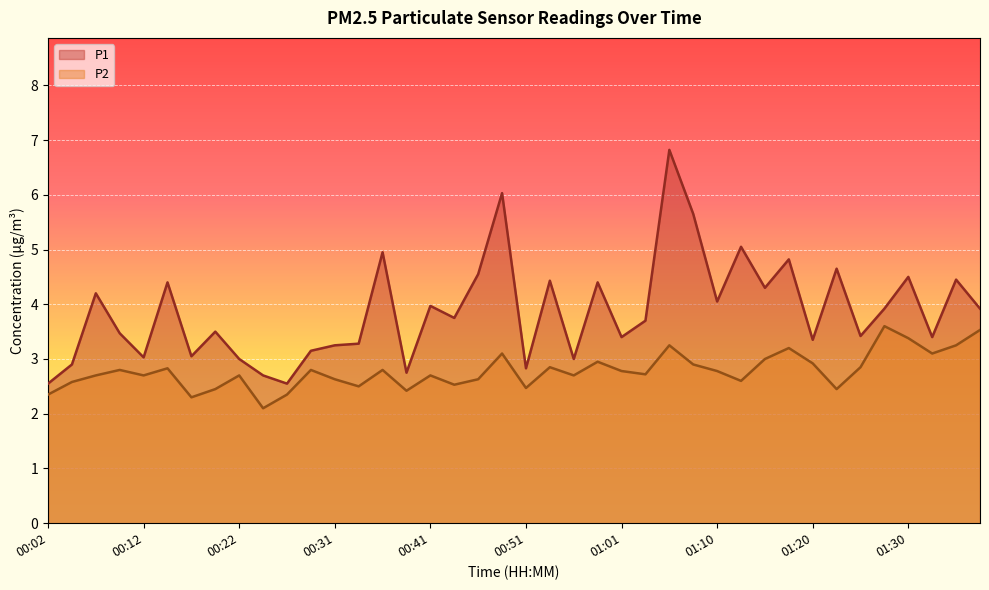

How many lines are shown in the chart?

2